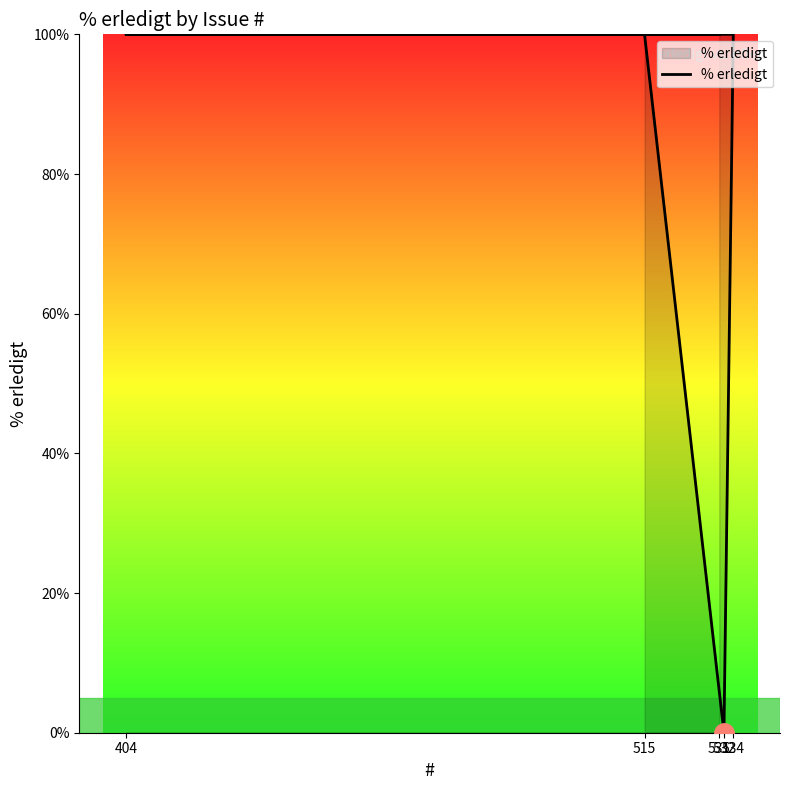

Count the number of categories in the chart.

5